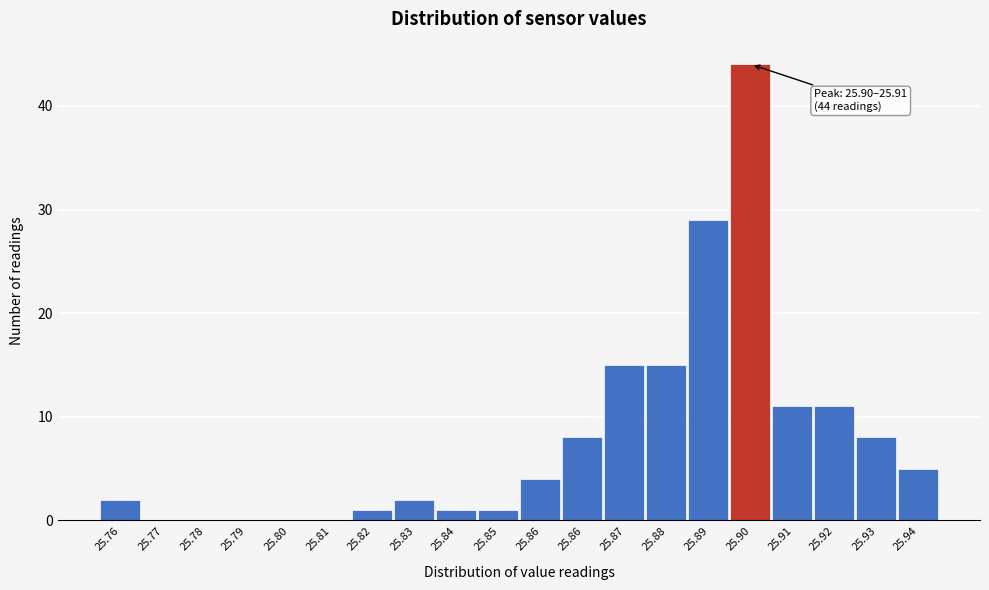

Are the bars horizontal?

No